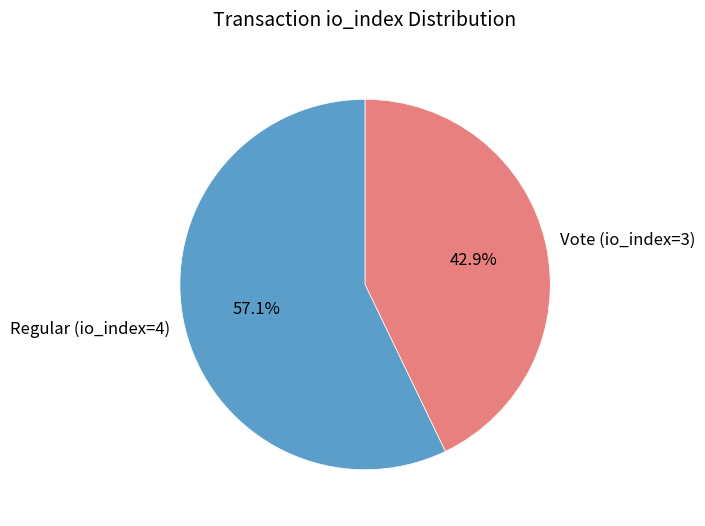

How many slices are in this pie chart?

2